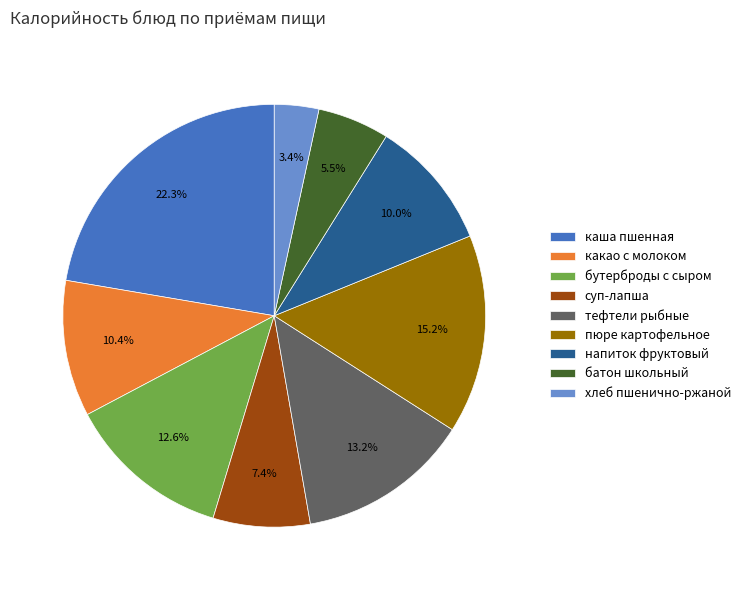

What percentage is the напиток фруктовый slice, to the nearest percent?

10%